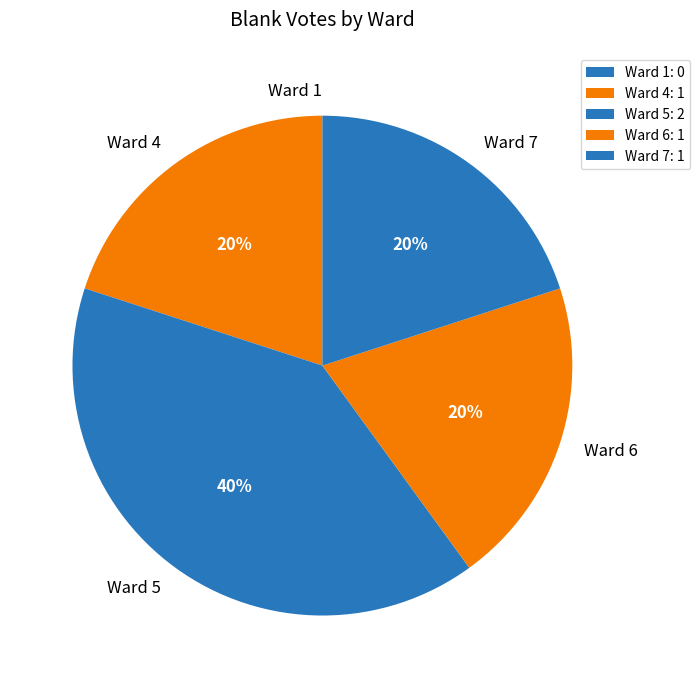

Is it true that Ward 7 is 26% of the pie?

False